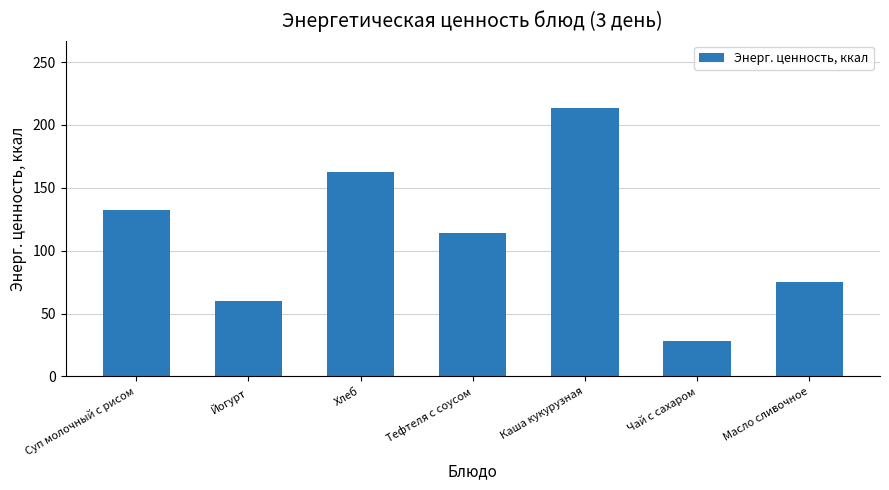

Are the bars horizontal?

No